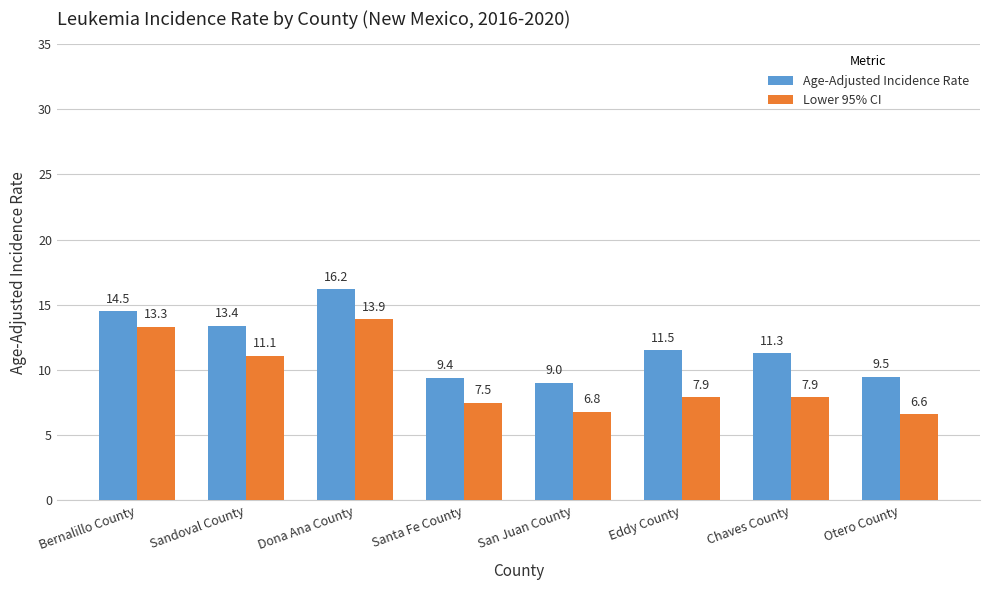

Reading left to right, transcribe all the data shown in this chart.

Age-Adjusted Incidence Rate: 14.5	13.4	16.2	9.4	9.0	11.5	11.3	9.5
Lower 95% CI: 13.3	11.1	13.9	7.5	6.8	7.9	7.9	6.6